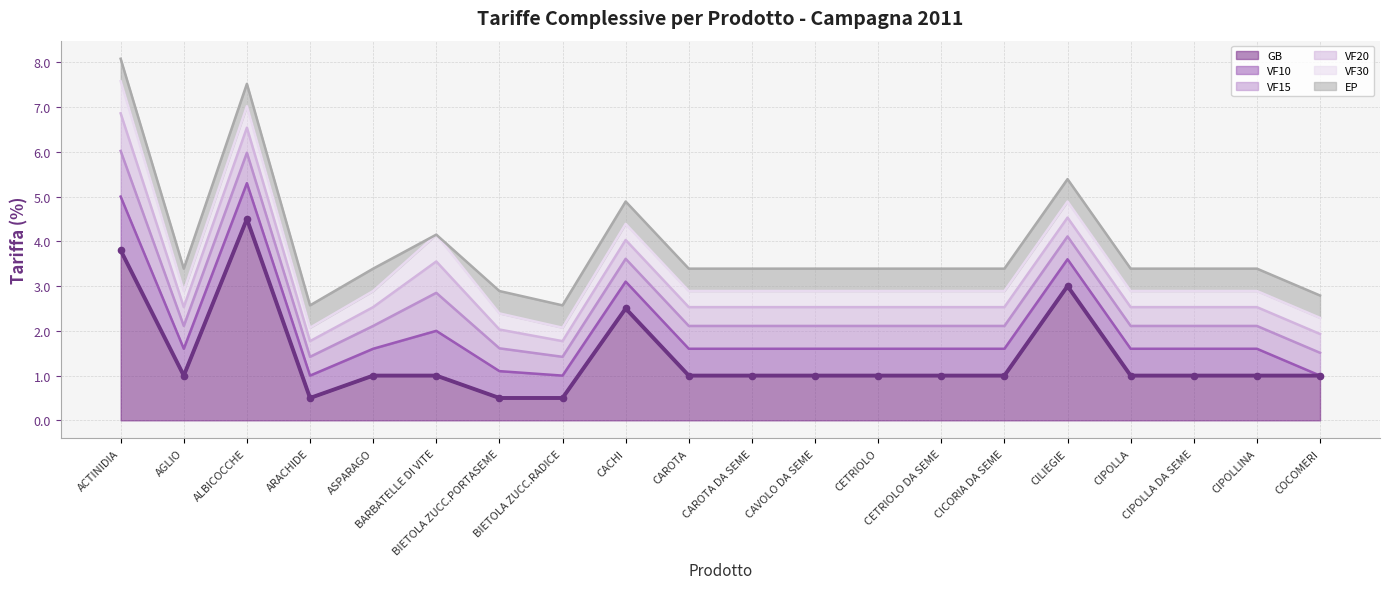

How many interior local peaks does the VF10 series have?

2